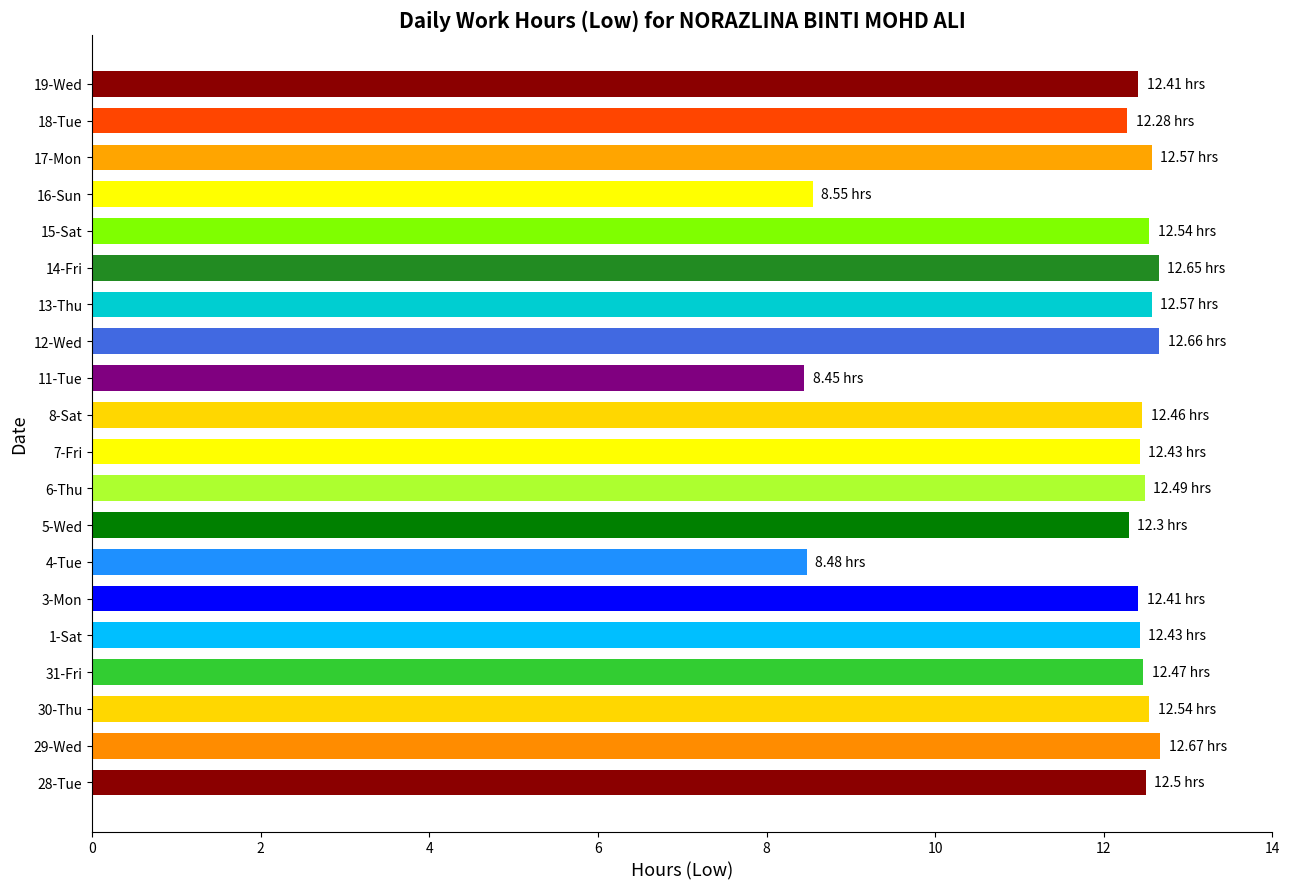

What is the ratio of the value at 14-Fri to the value at 7-Fri?

1.0